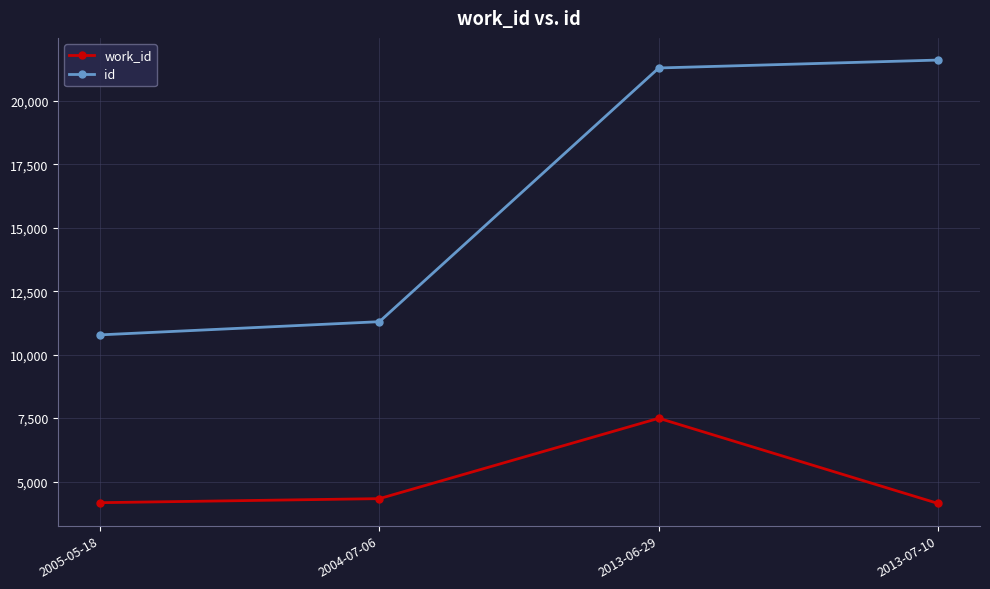

Rank the series by their average value, from lowest to highest.

work_id, id